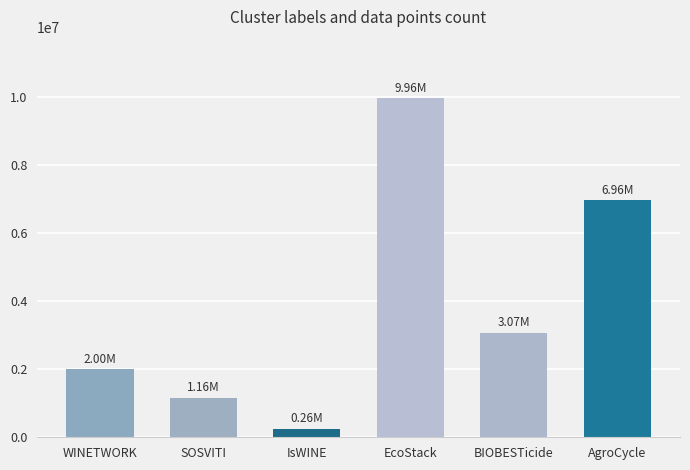

Are the bars grouped side by side (vs. stacked)?

No